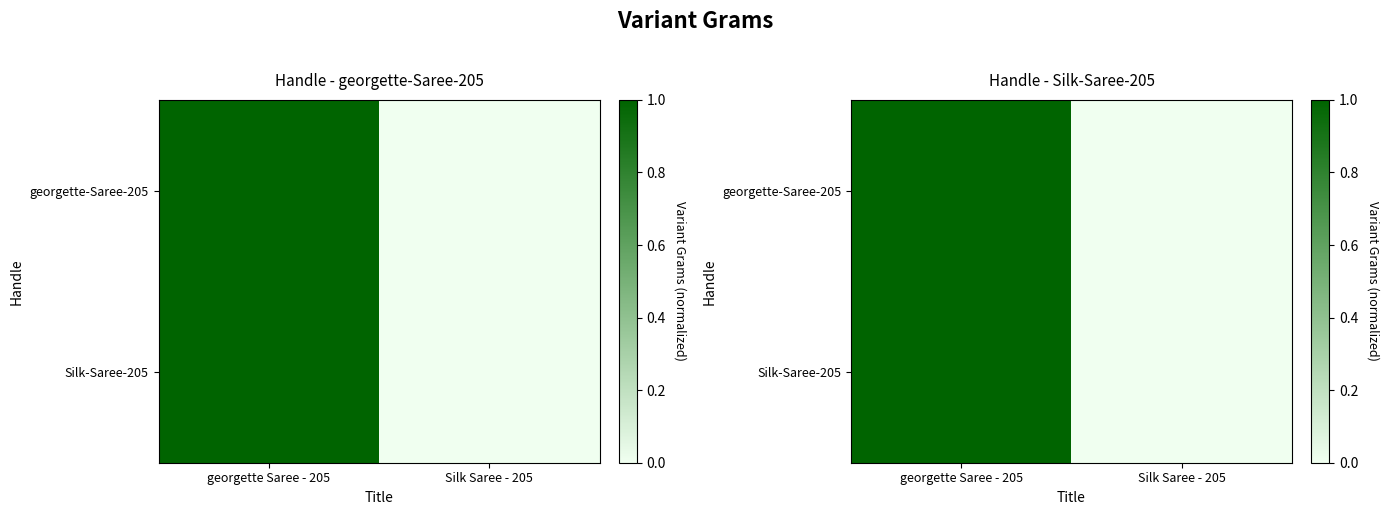

What is the difference between the Silk-Saree-205 values at Silk Saree - 205 and georgette Saree - 205?

1.0